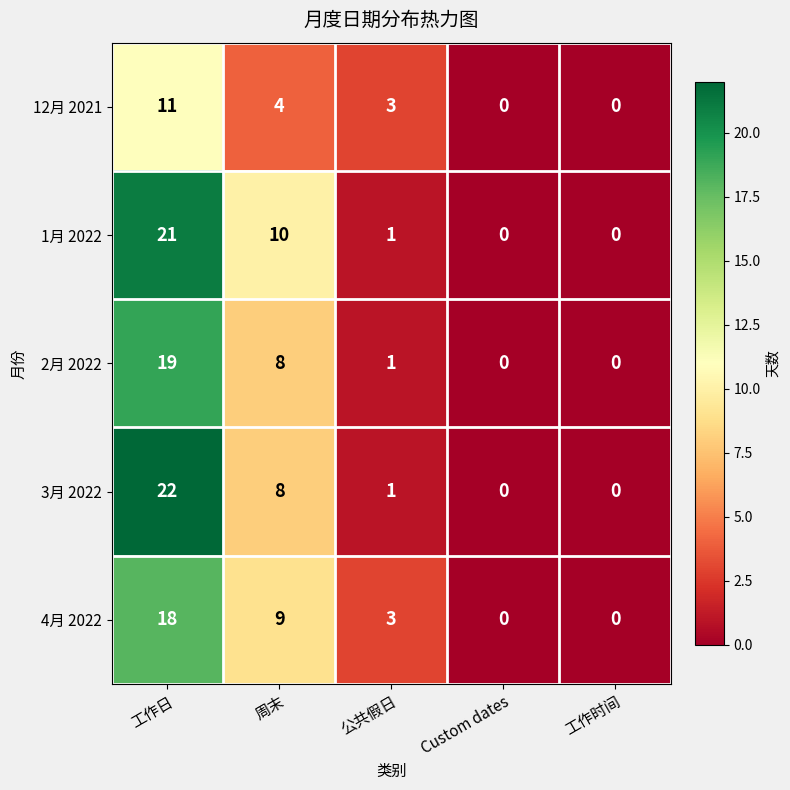

The value of 1月 2022 at 周末 is 10. True or false?

True